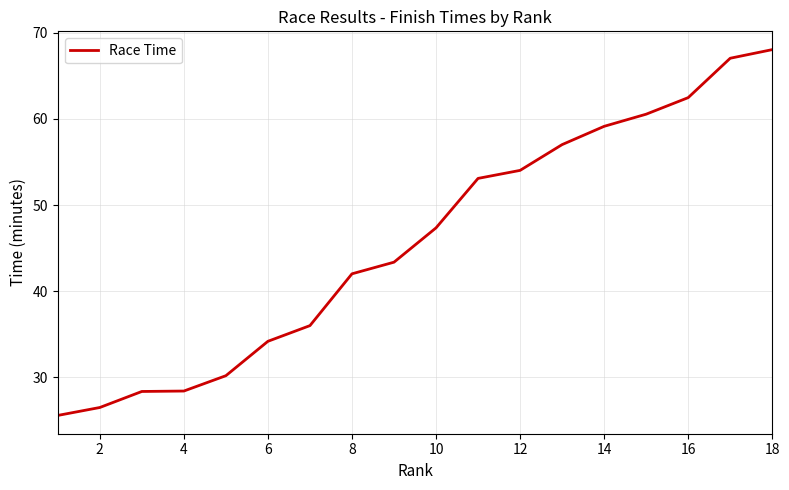

Reading left to right, list all the values displayed in this chart.

25.6	26.5	28.4	28.4	30.2	34.2	36.0	42.0	43.4	47.4	53.1	54.0	57.0	59.1	60.5	62.5	67.0	68.0